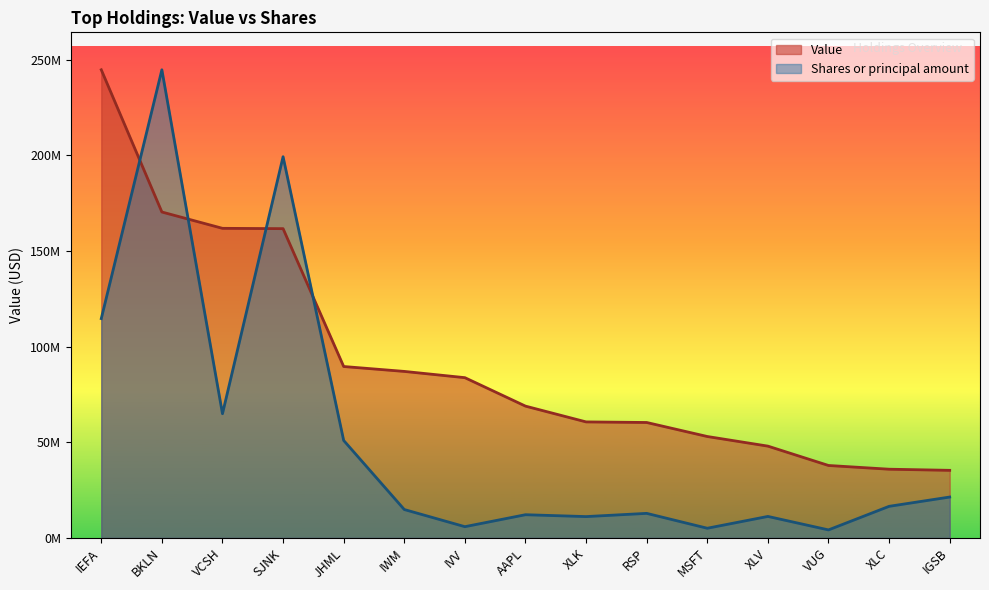

Is it true that Value equals 60653633.0 at XLK?

True